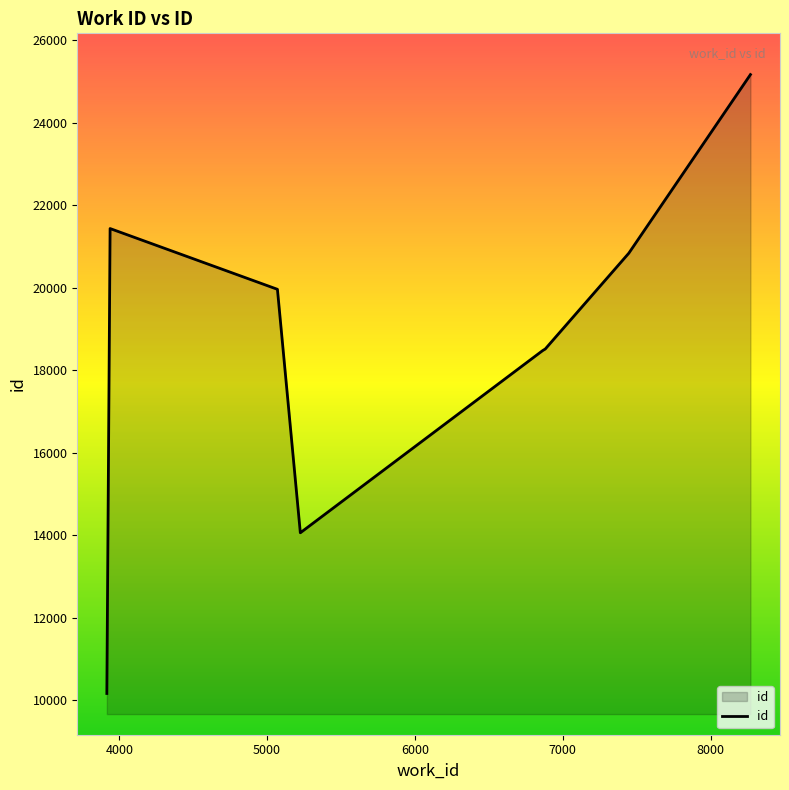

What is the difference between the maximum and minimum values?

15005